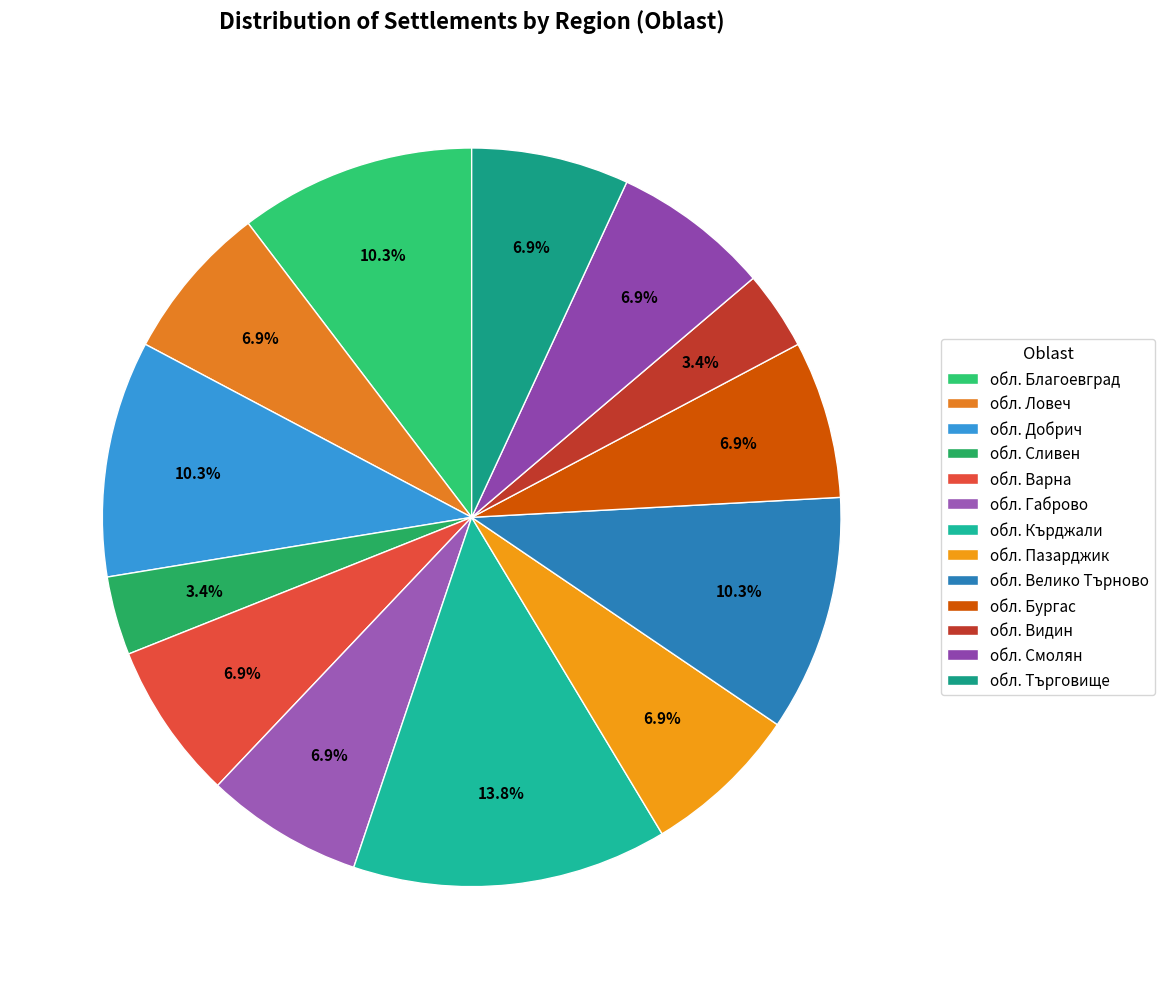

How much of the chart is everything except обл. Търговище?

93.1%